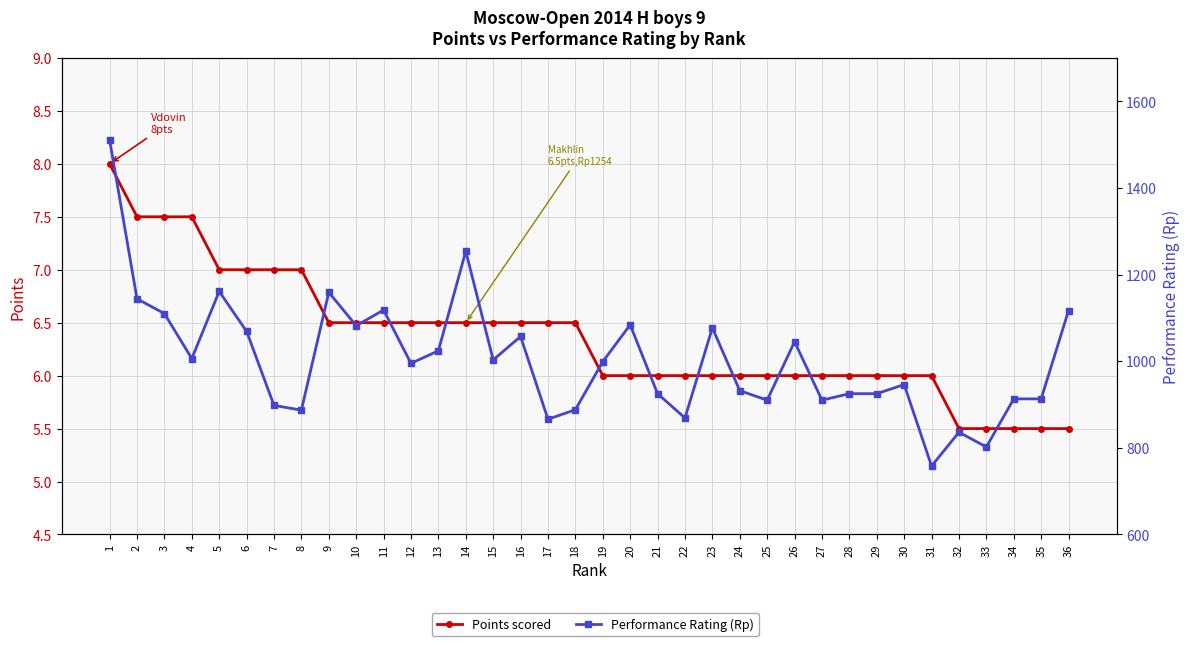

How many interior local peaks does the Performance Rating (Rp) series have?

10